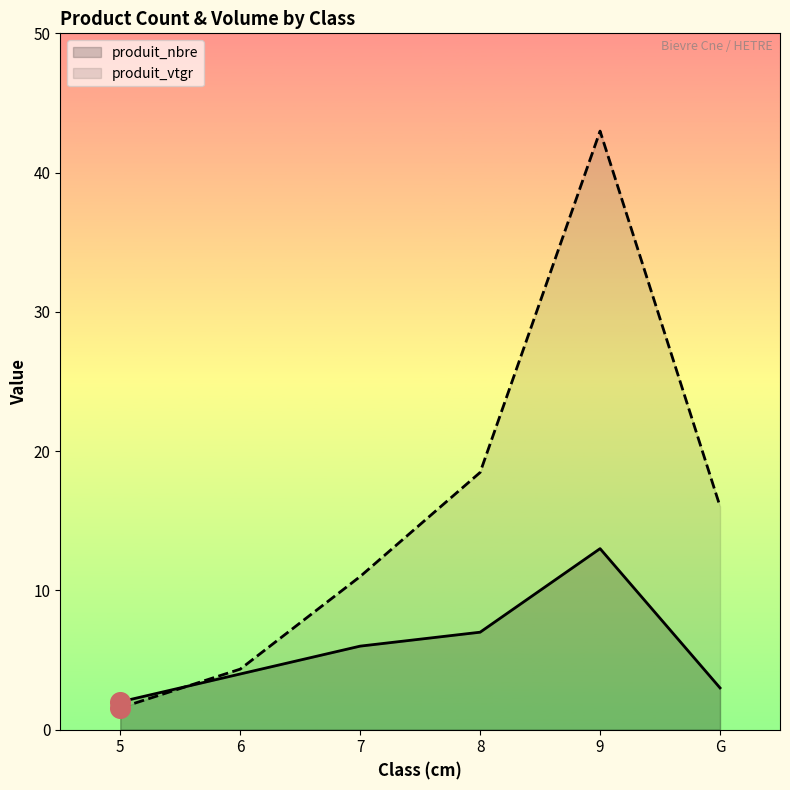

At which category is the sum across all series the highest?

9